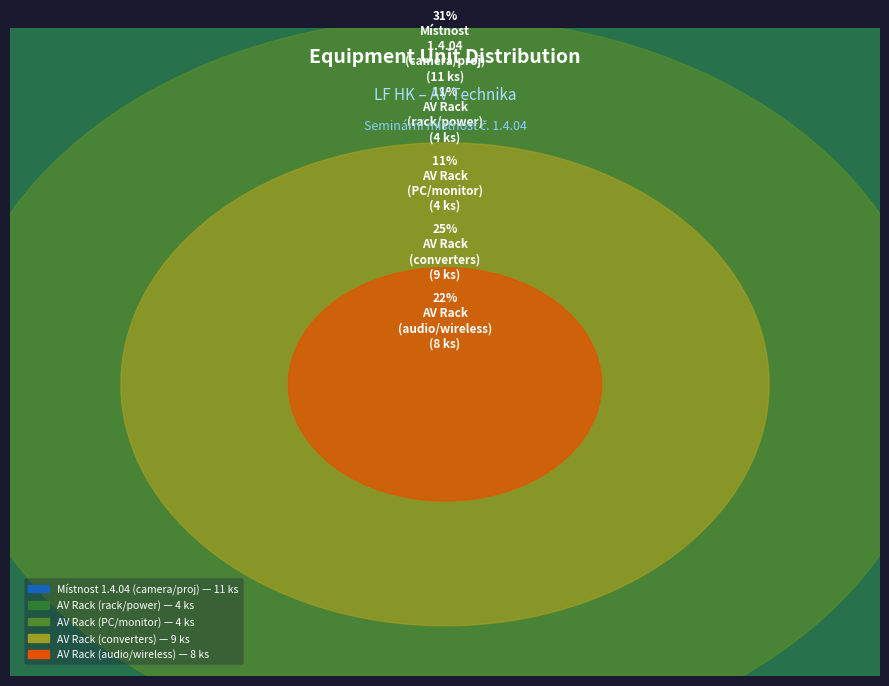

The ks slice represents 16% of the pie. True or false?

False